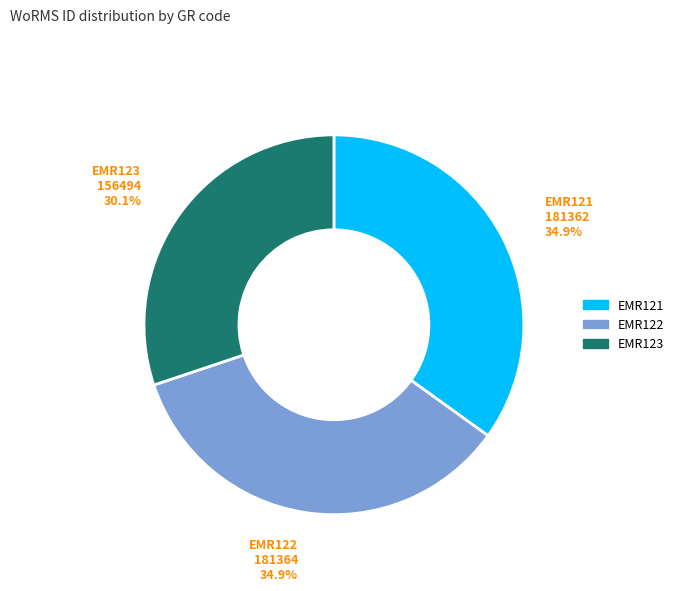

How many slices are in this pie chart?

3